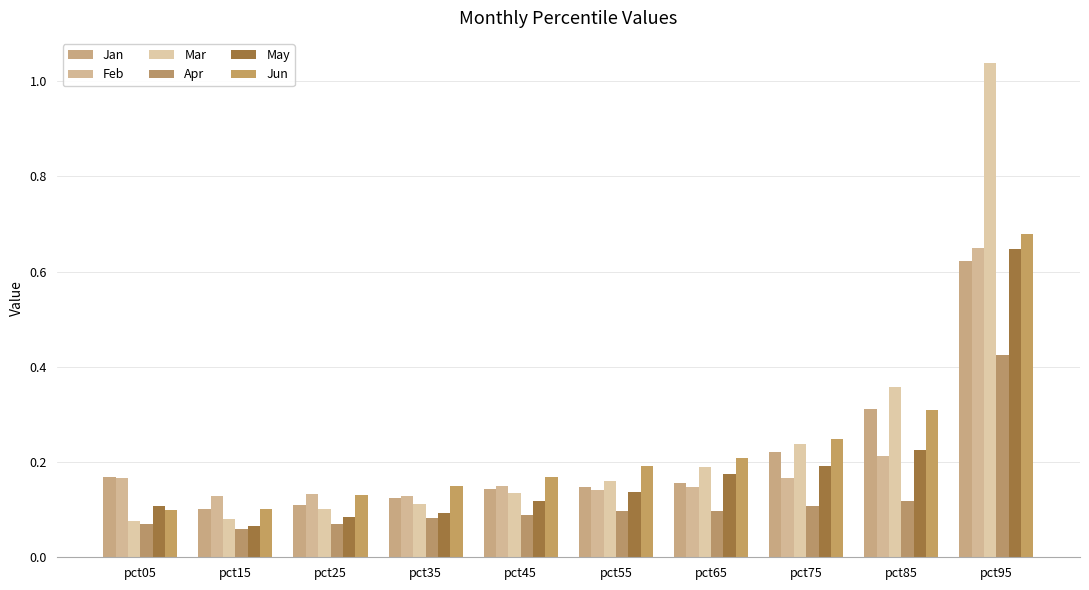

Which has a higher value, pct55 or pct15?

pct55